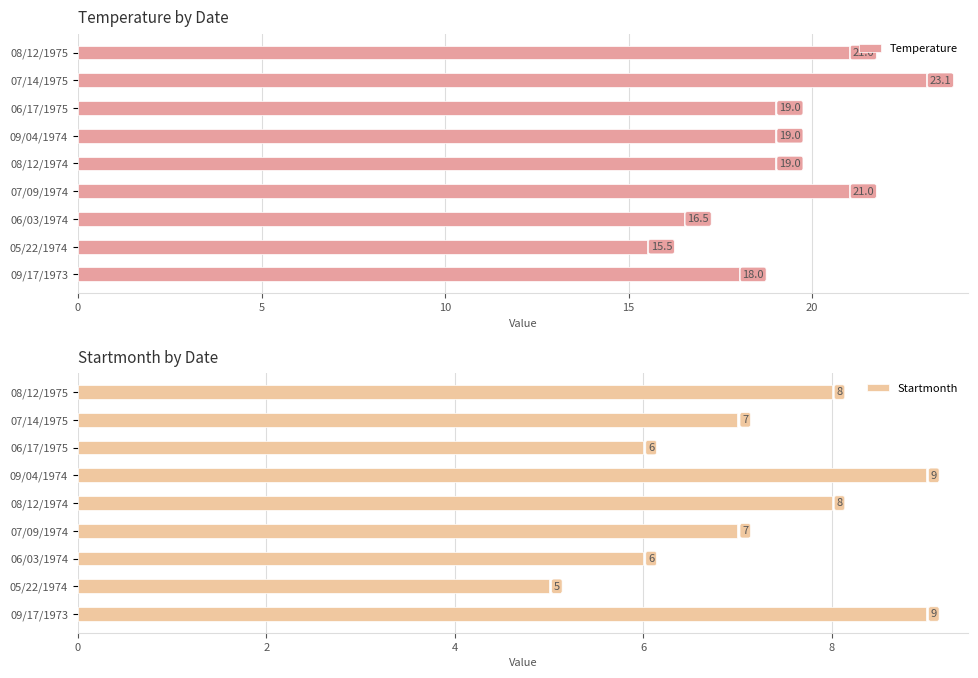

How many Startmonth values are between 6 and 8?

6